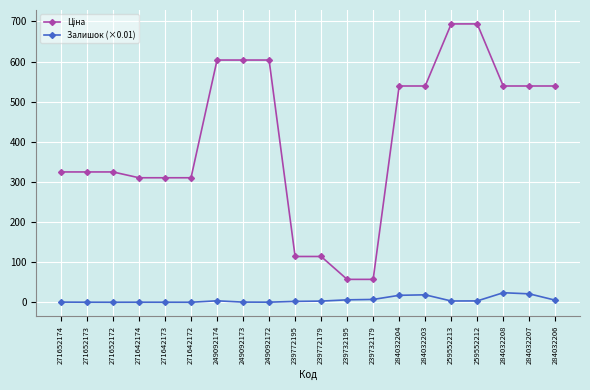

How many distinct data groups are displayed?

2